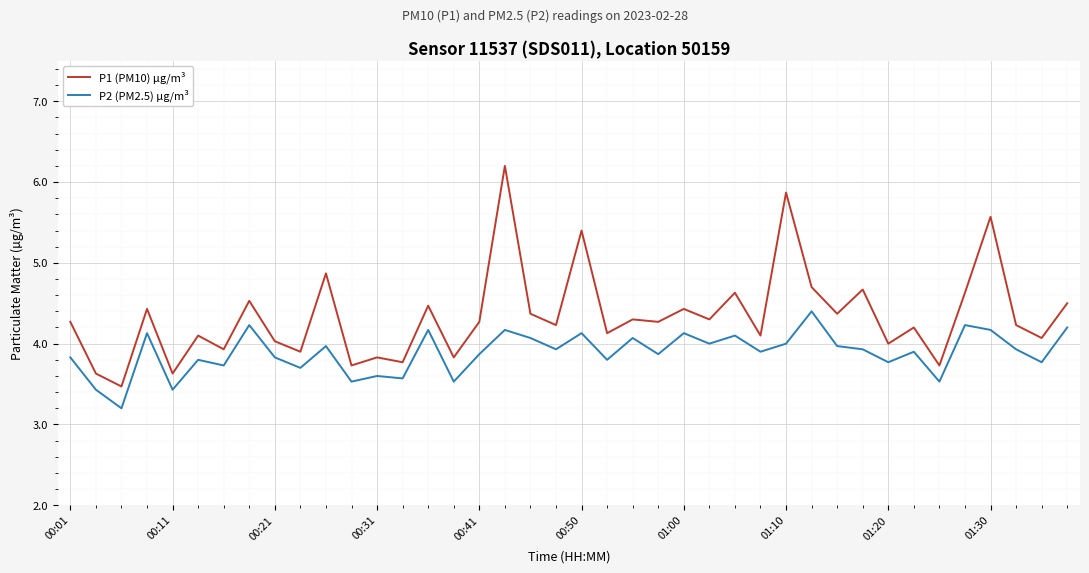

True or false: P2 (PM2.5) µg/m³ and P1 (PM10) µg/m³ intersect in this chart.

False